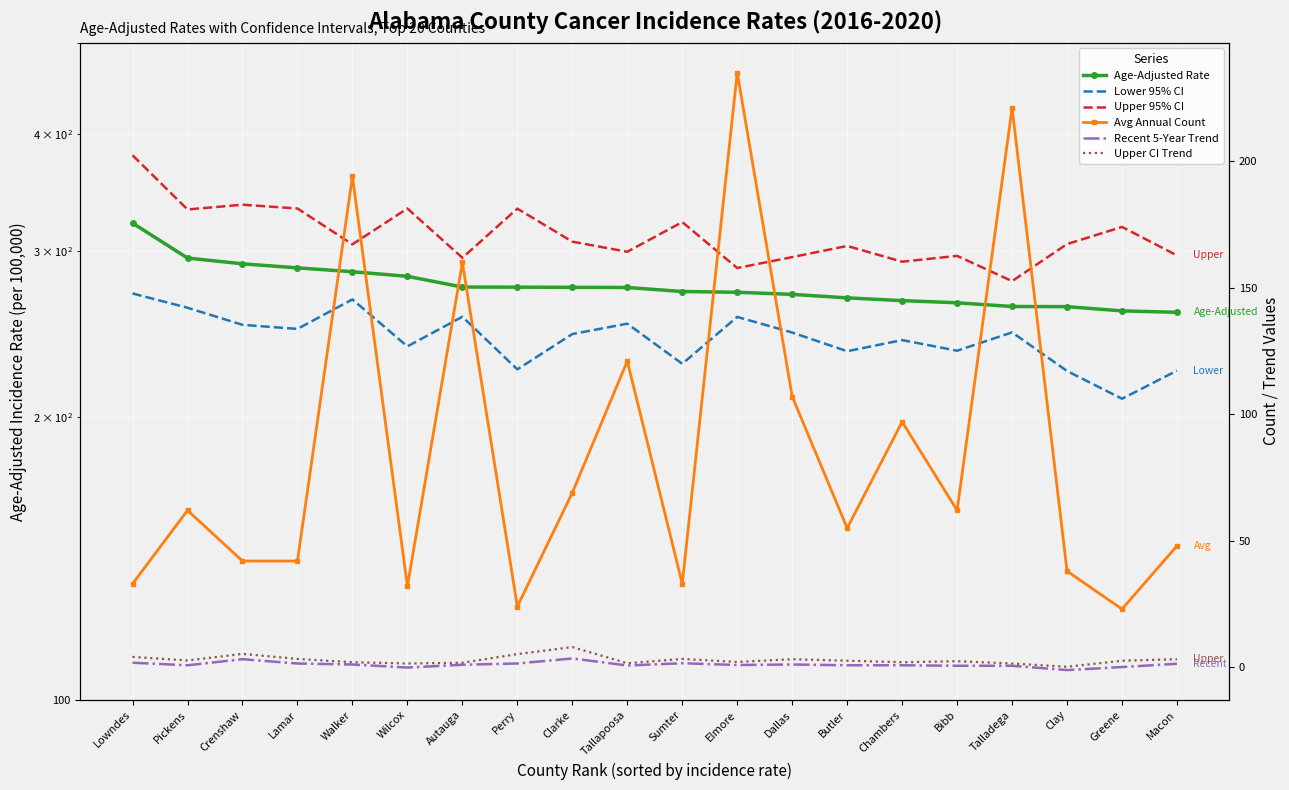

Which label corresponds to the smallest value in the chart?

Clay